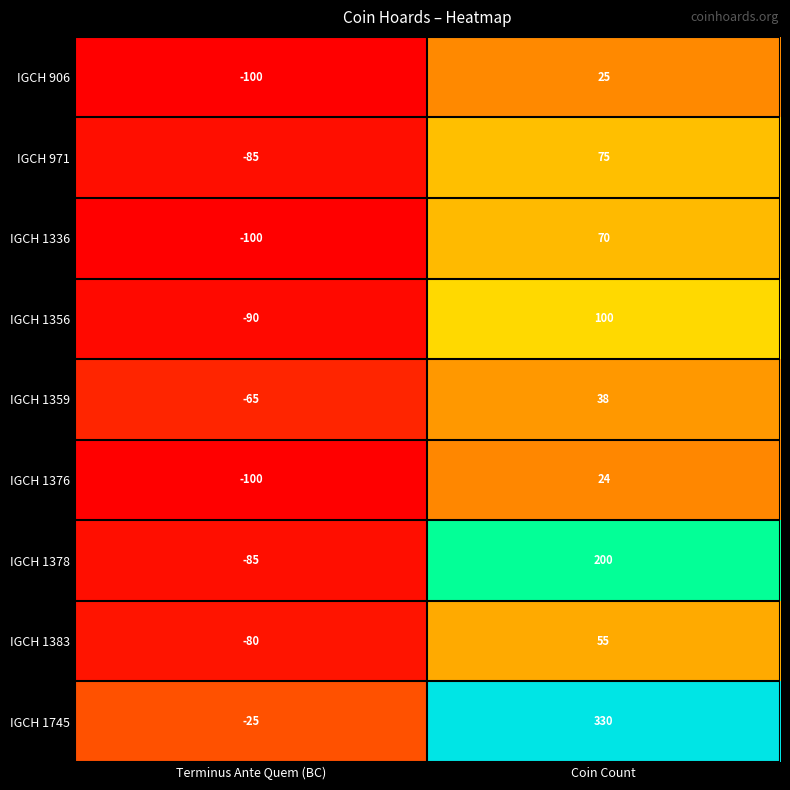

Which category has the highest value in the IGCH 1359 series?

Coin Count